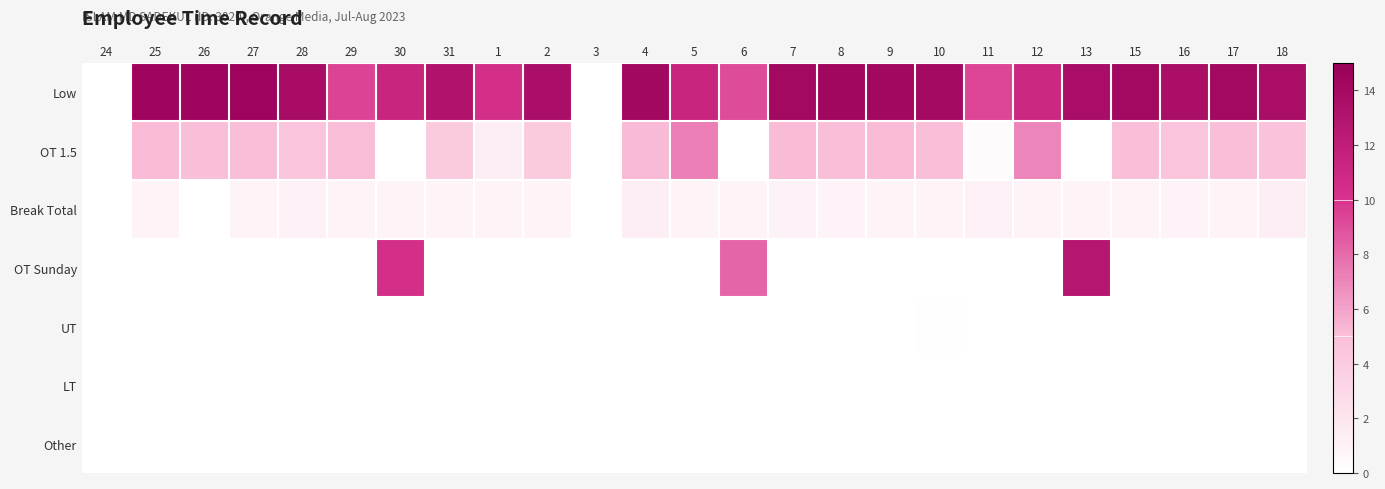

Which label corresponds to the smallest value in the chart?

17